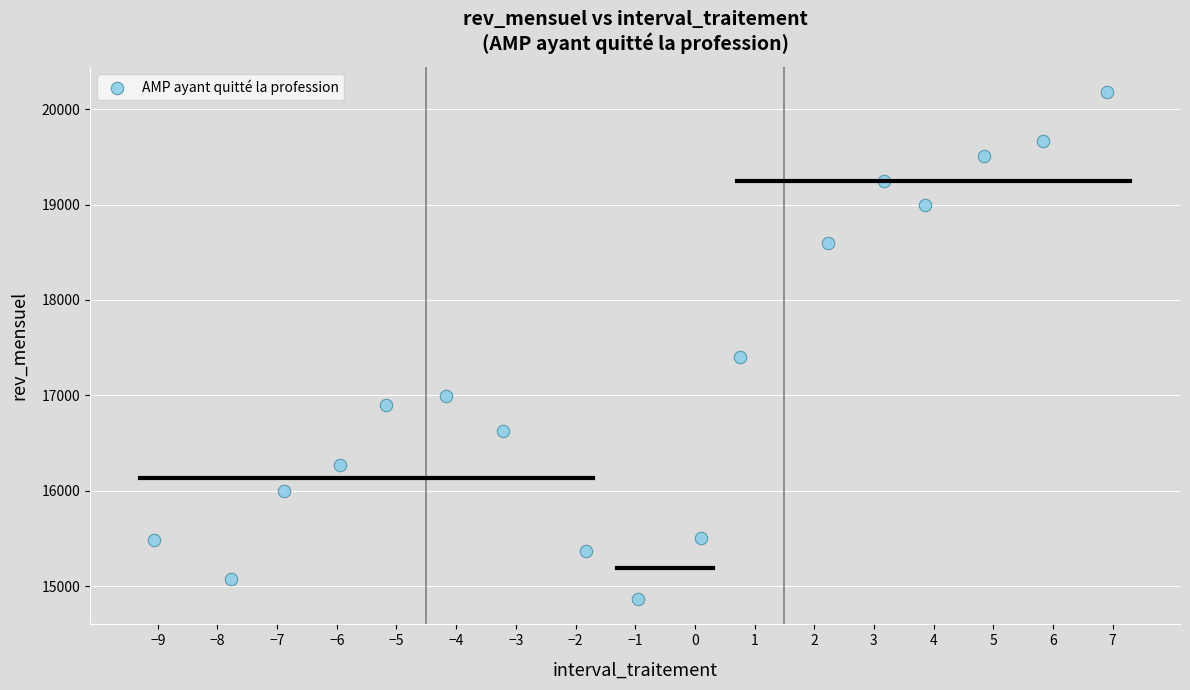

What Y value in the scatter plot is closest to 17520?

17401.4